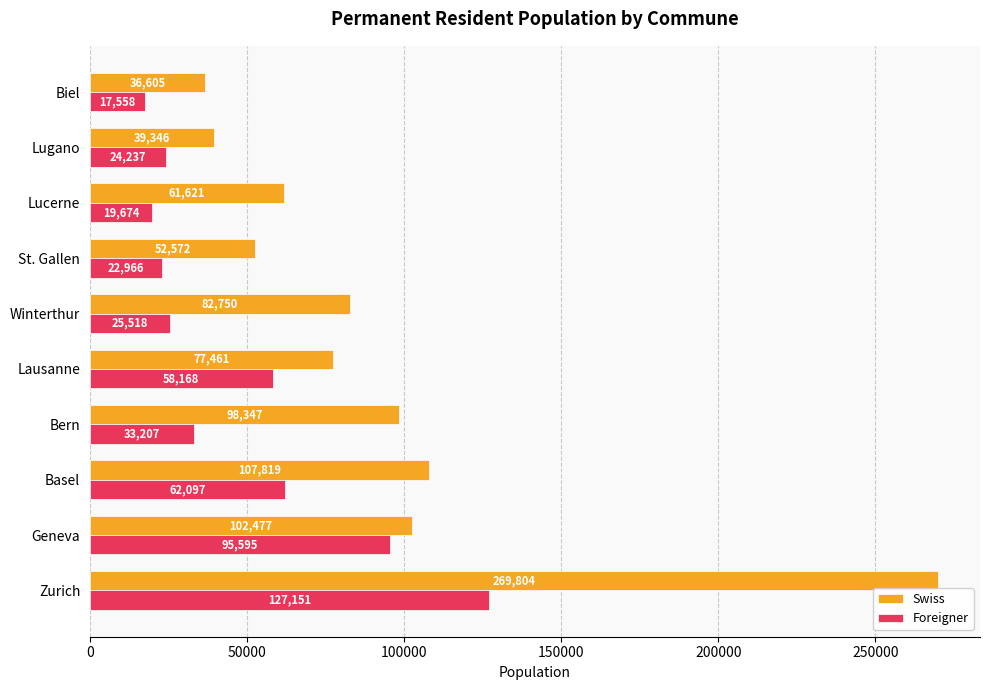

Is the value of Swiss at Lausanne greater than the value of Foreigner at Lugano?

Yes